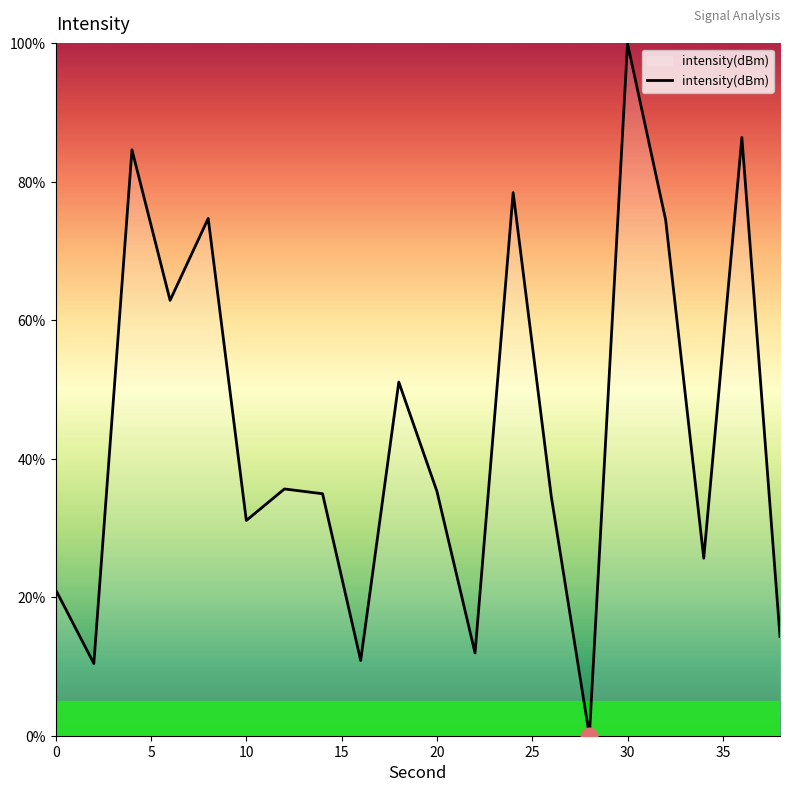

What is the greatest value displayed?

100.0